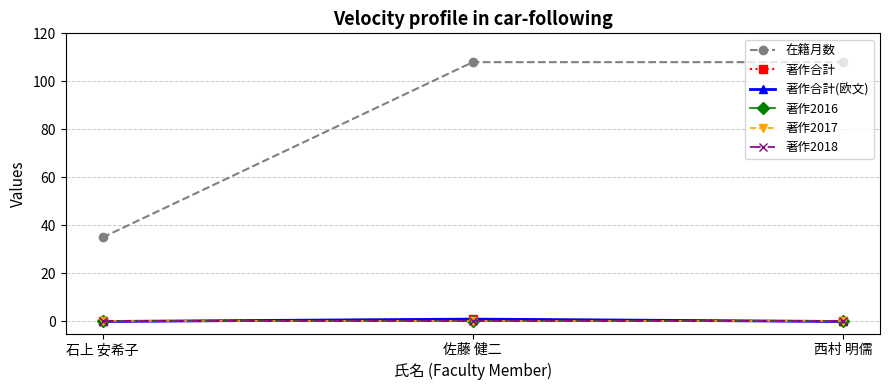

At how many categories does at least one series exceed 30?

3